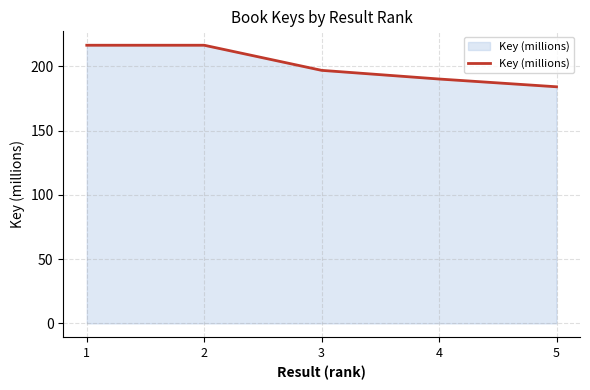

What is the difference between the maximum and minimum values?

32.3